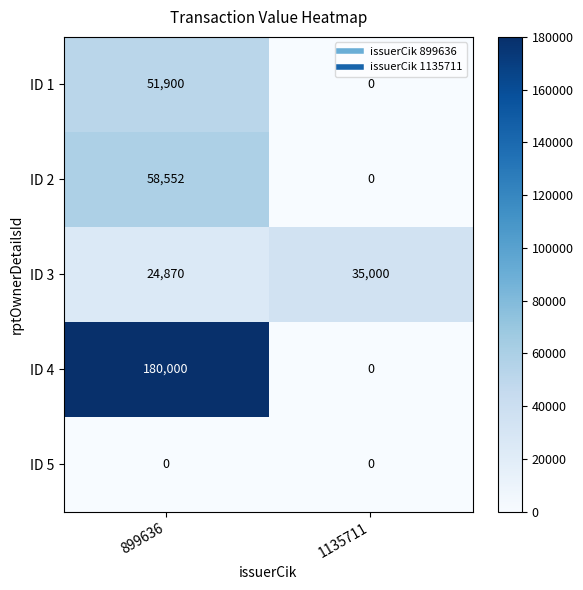

Count the number of categories in the chart.

2